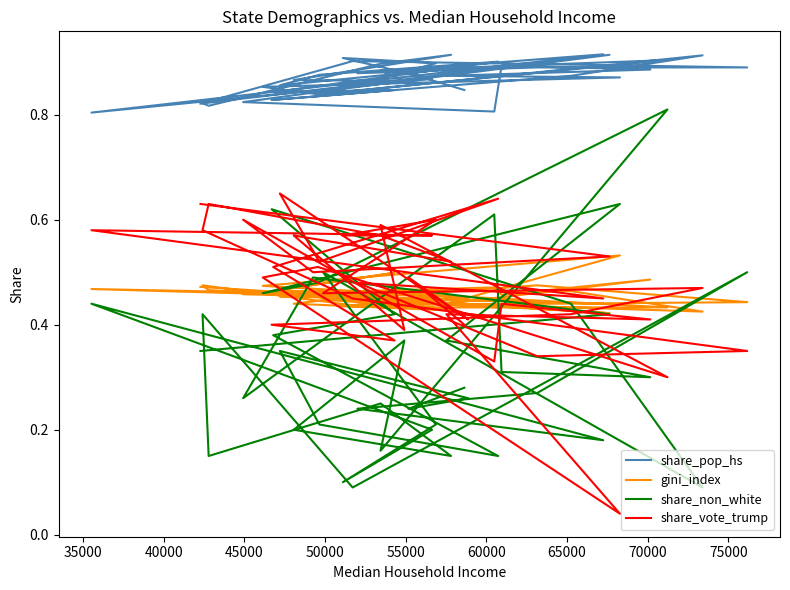

Where is the first local maximum for share_vote_trump?

45000